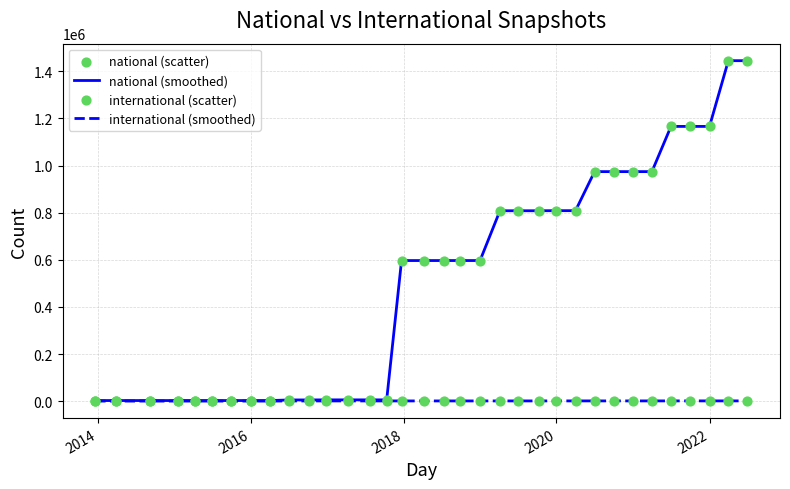

Which series has the largest total across all categories?

national (smoothed)